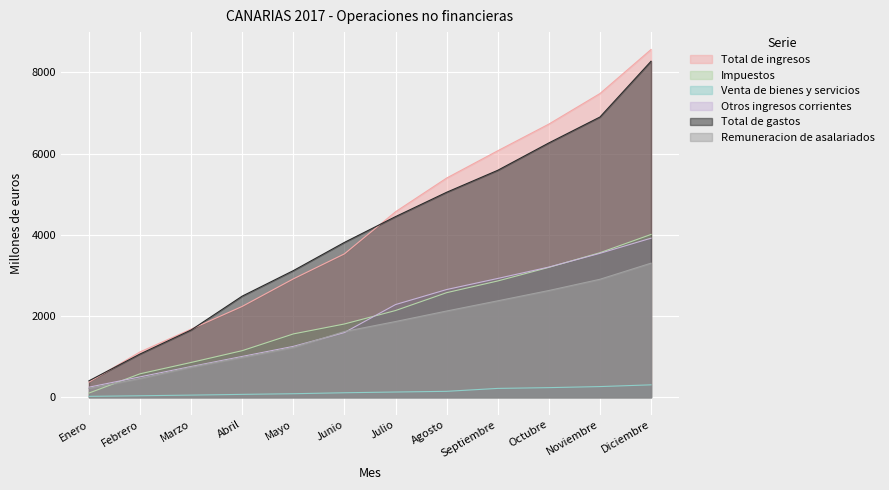

True or false: Venta de bienes y servicios and Total de ingresos intersect in this chart.

False